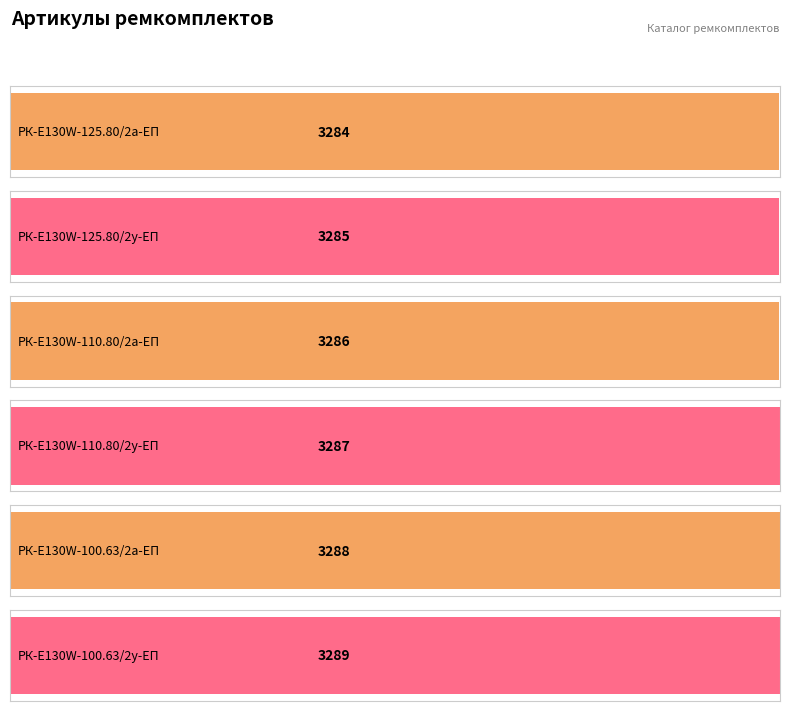

List the labels in order of value, largest first.

РК-E130W-100.63/2у-ЕП, РК-E130W-100.63/2а-ЕП, РК-E130W-110.80/2у-ЕП, РК-E130W-110.80/2а-ЕП, РК-E130W-125.80/2у-ЕП, РК-E130W-125.80/2а-ЕП